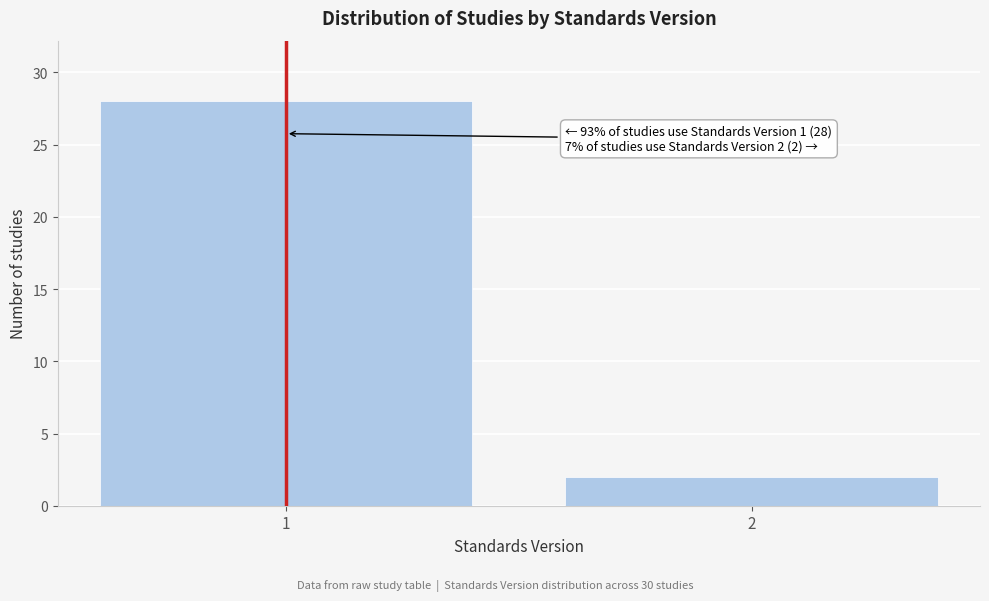

Reading left to right, list all the values displayed in this chart.

28	2